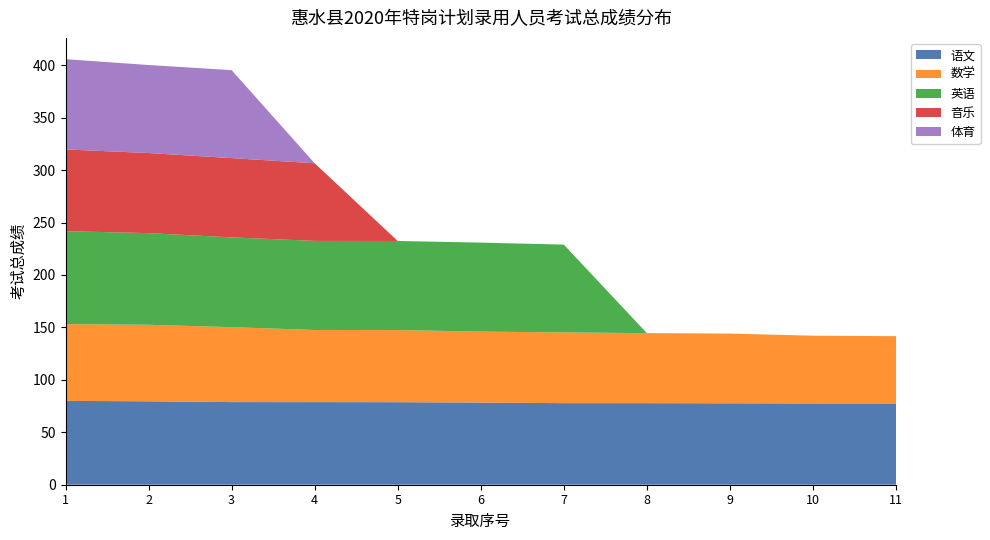

Reading right to left, extract all data points from this chart.

语文: 77.5	77.5	77.7	77.8	77.8	78.3	78.7	78.8	78.8	79.5	80.0
数学: 64.2	64.6	66.5	66.8	67.5	67.7	68.8	68.8	71.4	73.0	73.1
英语: 0.0	0.0	0.0	0.0	83.7	84.8	84.9	84.9	85.6	87.4	88.7
音乐: 0.0	0.0	0.0	0.0	0.0	0.0	0.0	74.0	75.6	76.4	78.0
体育: 0.0	0.0	0.0	0.0	0.0	0.0	0.0	0.0	83.9	83.9	86.1